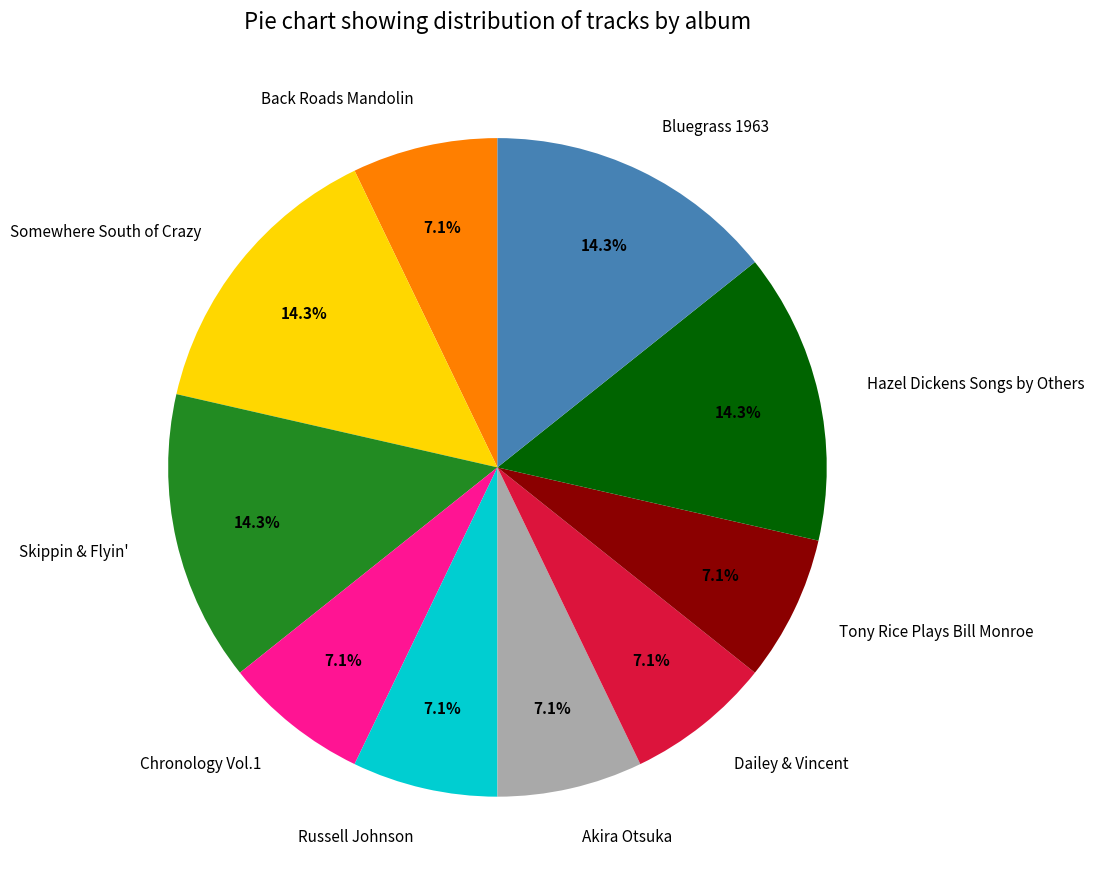

How many segments does this pie chart have?

10